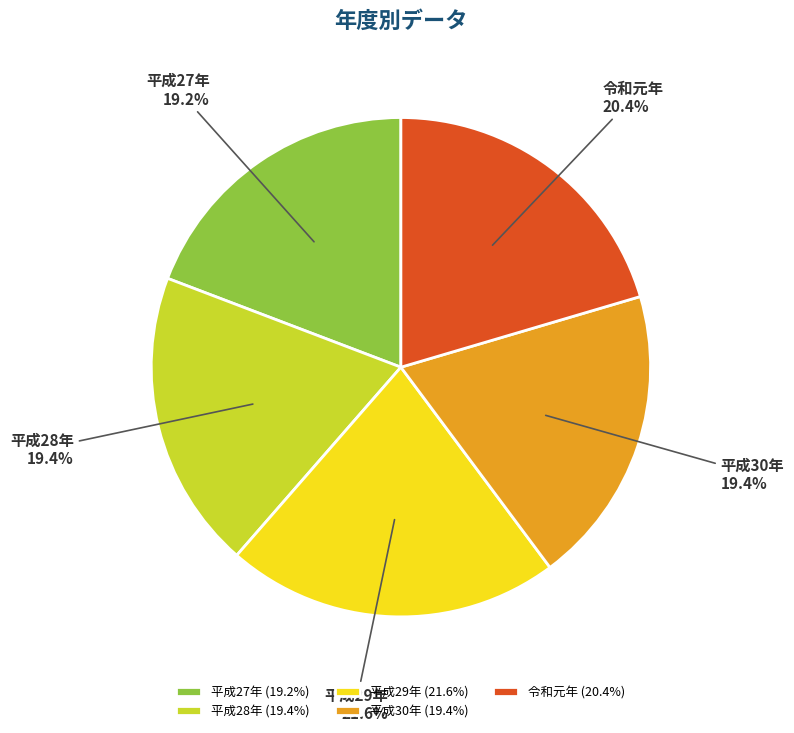

Is it true that 平成30年 is 19% of the pie?

True